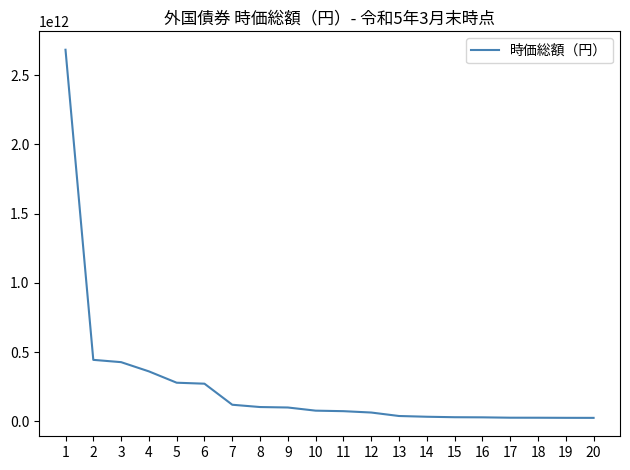

Is it true that the value at 5 is 383572706732?

False